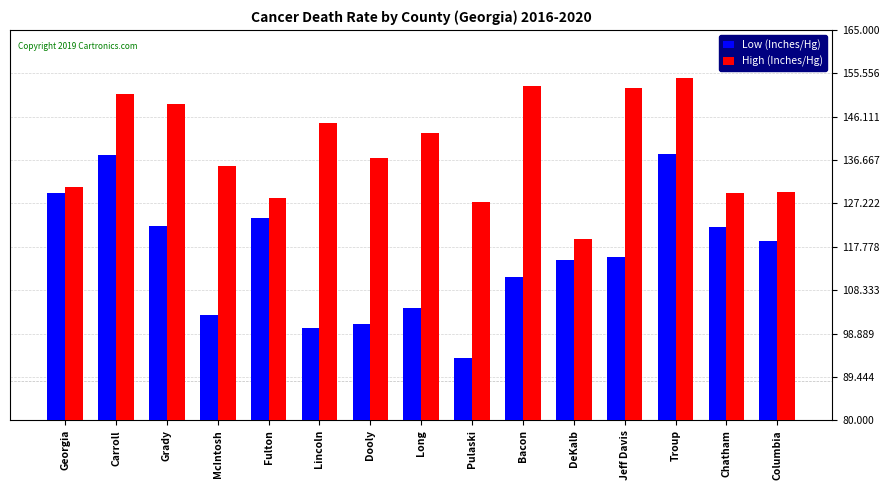

At which label is High (Inches/Hg) closest to 137?

Dooly